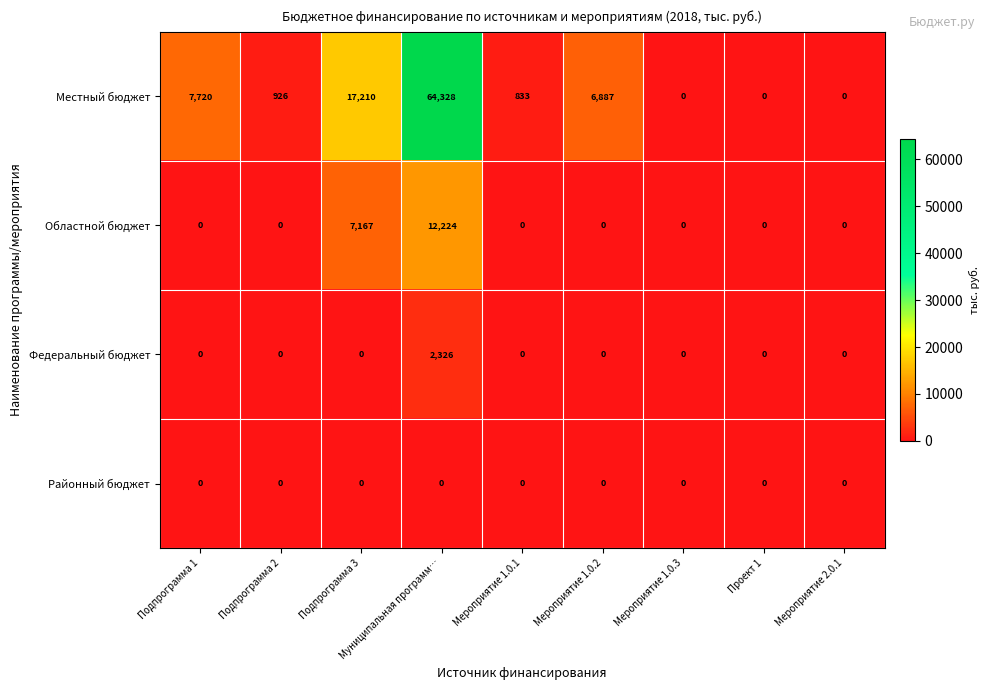

At how many categories does at least one series exceed 15284?

2